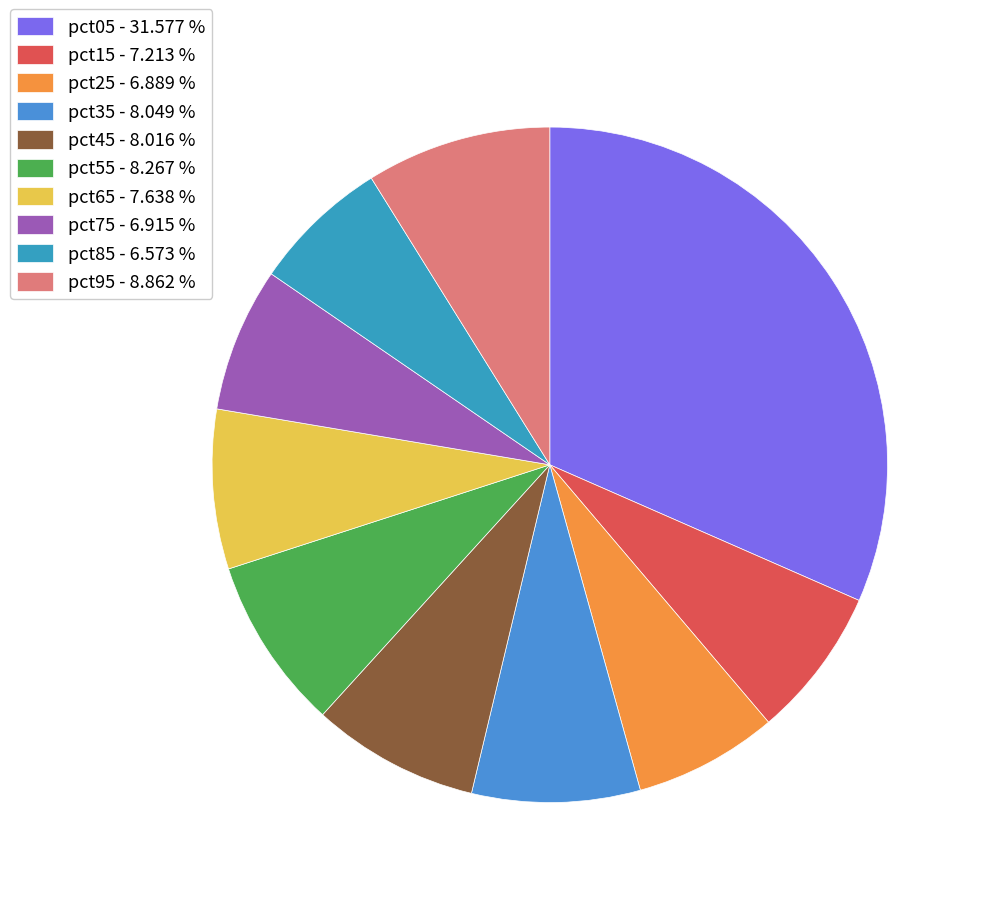

How much of the chart is everything except pct85?

93.4%